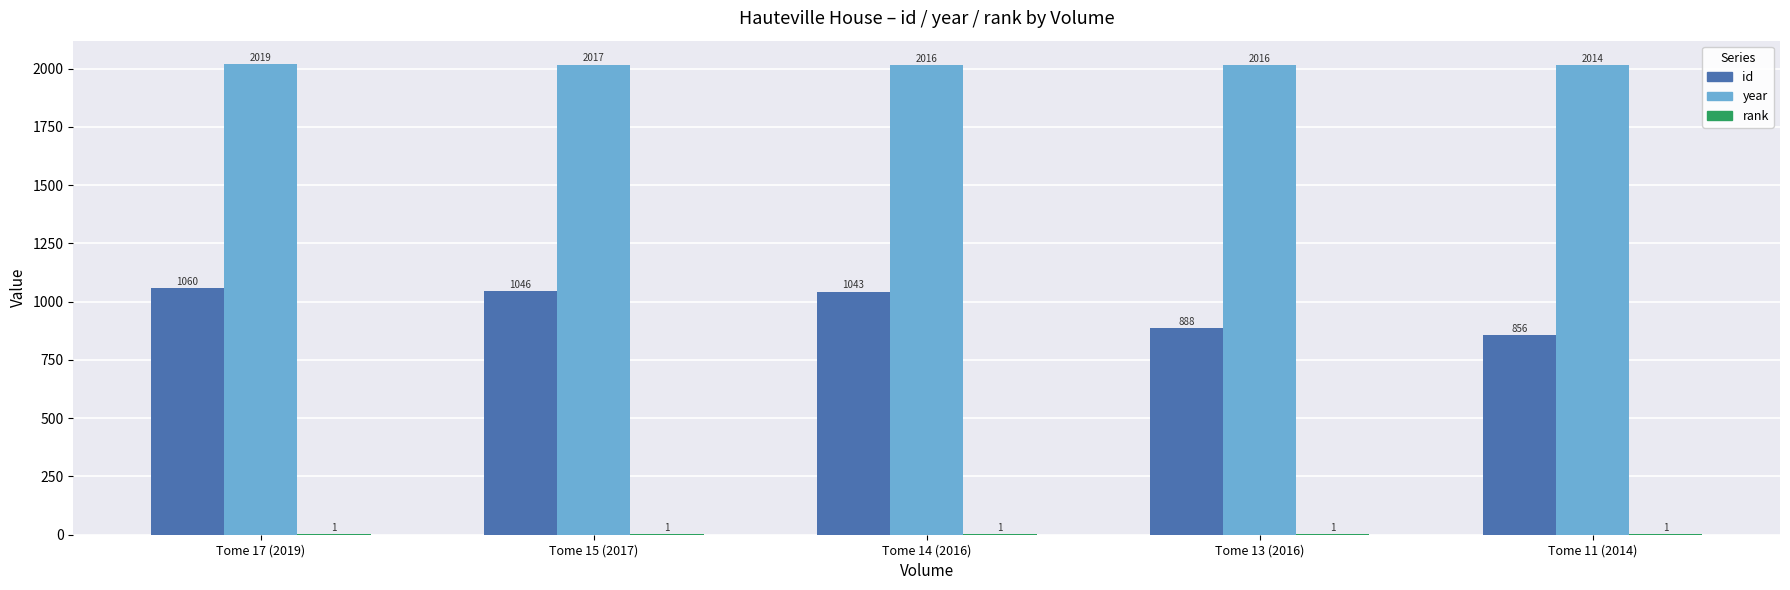

Which series has the largest total across all categories?

year